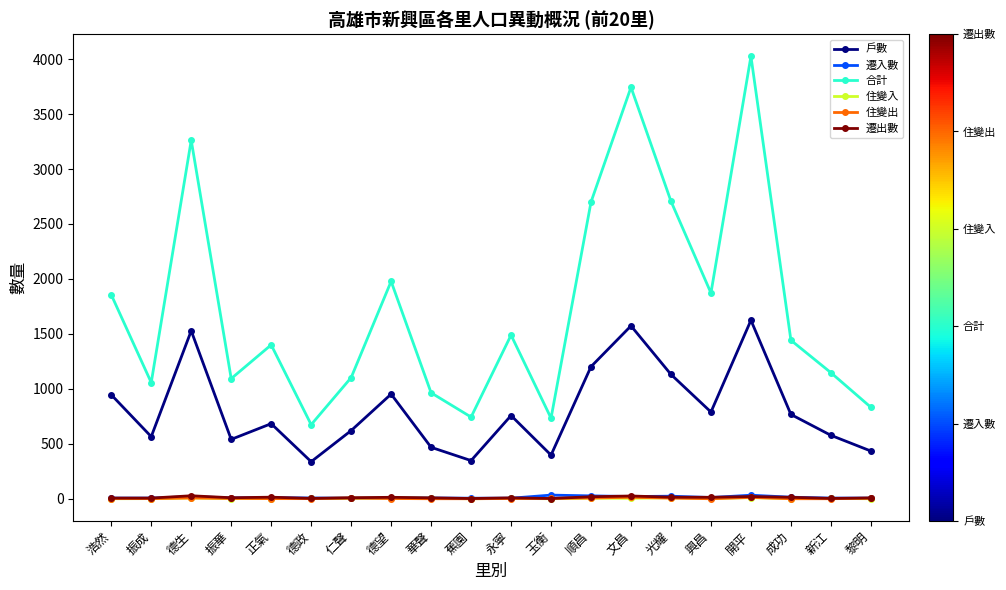

What position from the left is 德望?

8